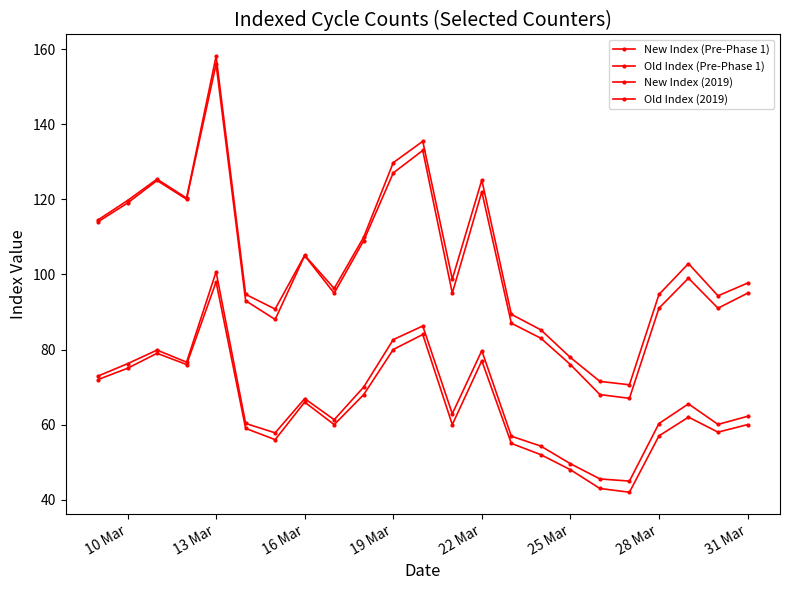

True or false: New Index (2019) and Old Index (2019) intersect in this chart.

False